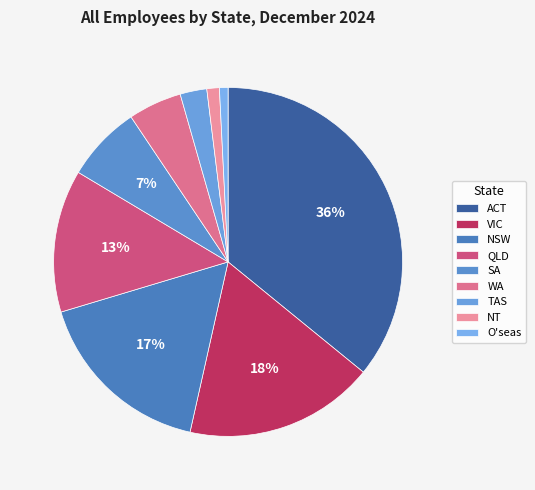

Is there a majority slice in this chart?

No